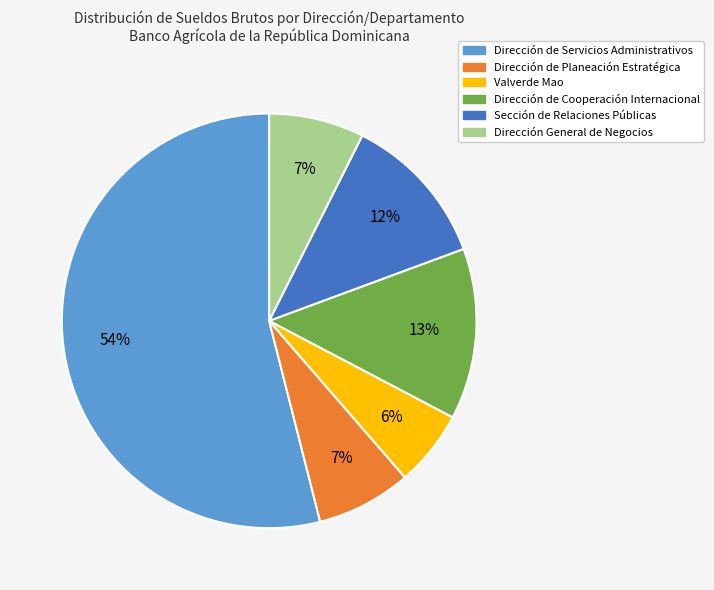

To the nearest percent, what is the average slice percentage?

17%